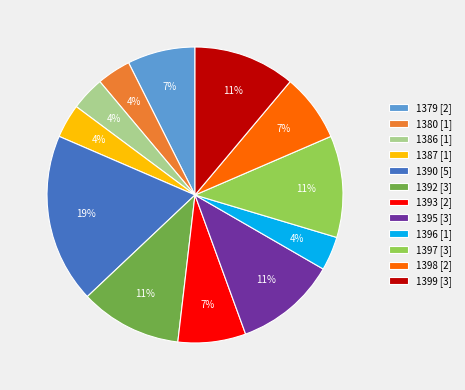

Is it true that 1397 is 4% of the pie?

False